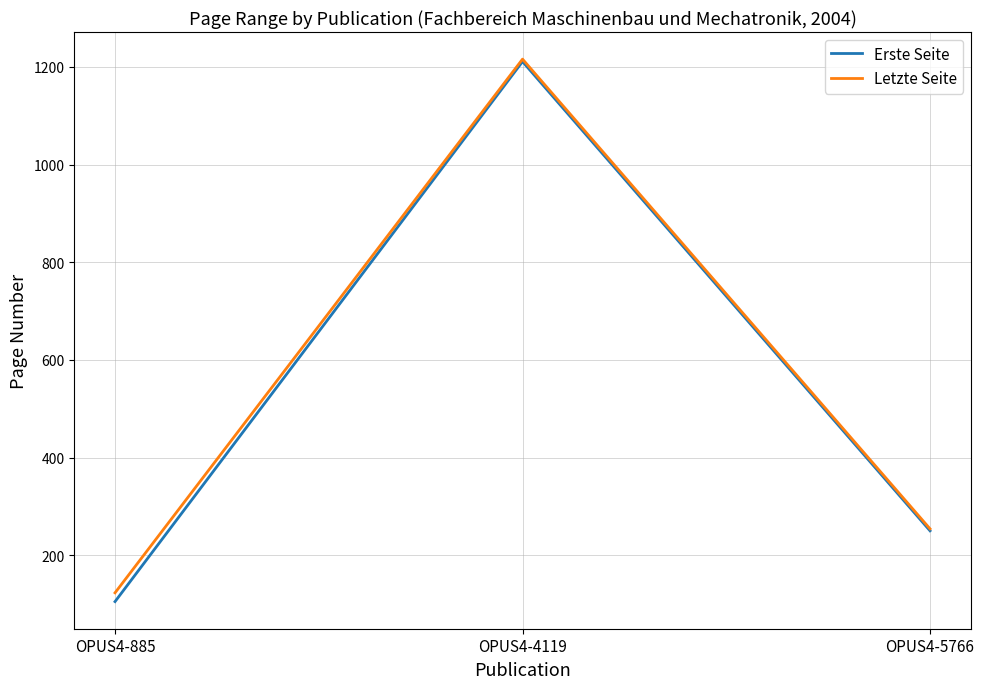

At which label does Letzte Seite first exceed 254?

OPUS4-4119